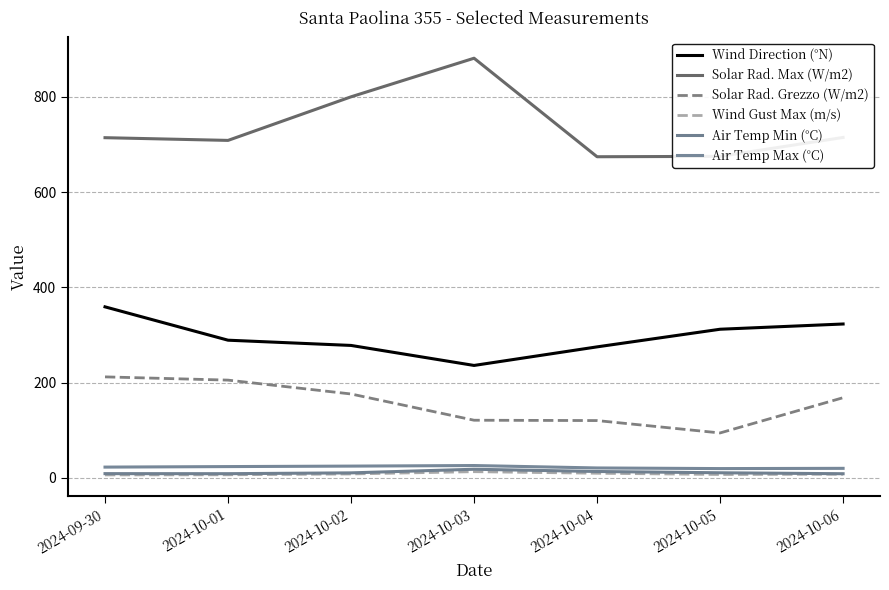

At which category is the sum across all series the highest?

2024-09-30